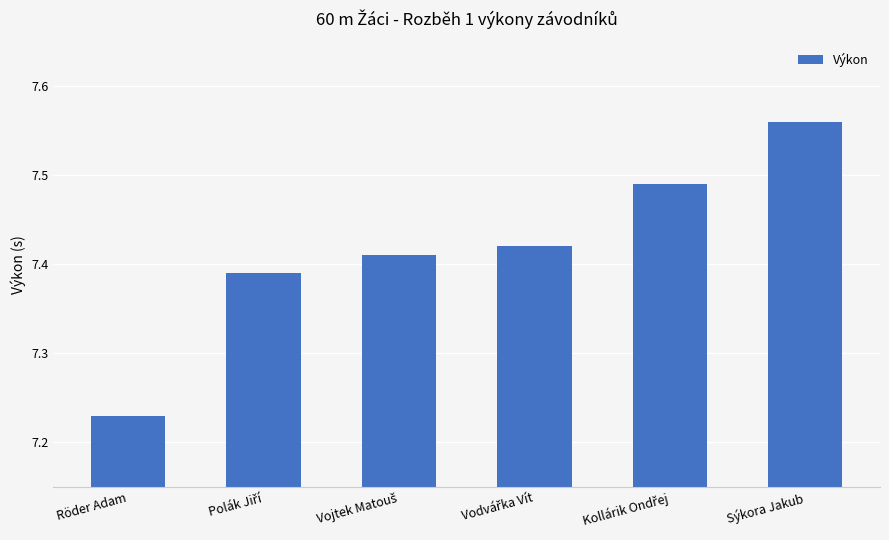

Where is the data nearest to the value 7?

Röder Adam